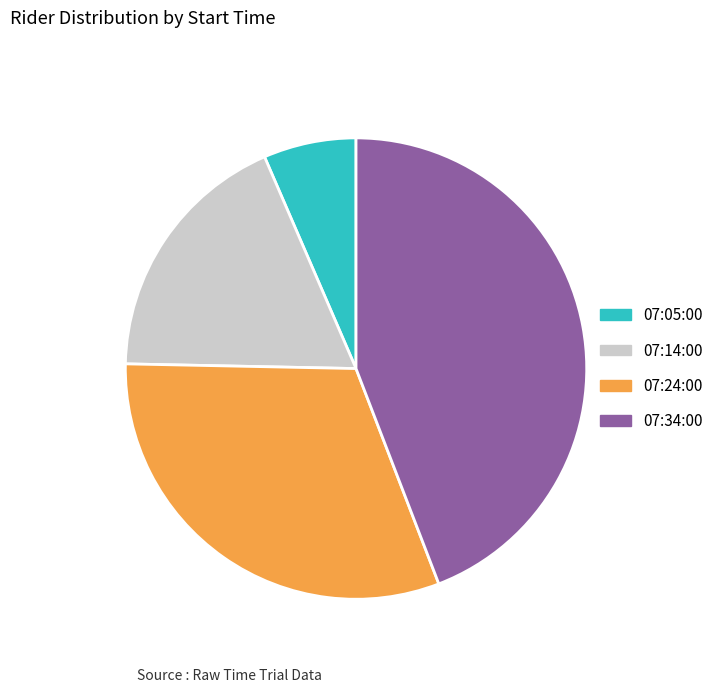

Is it true that 07:24:00 is 16% of the pie?

False